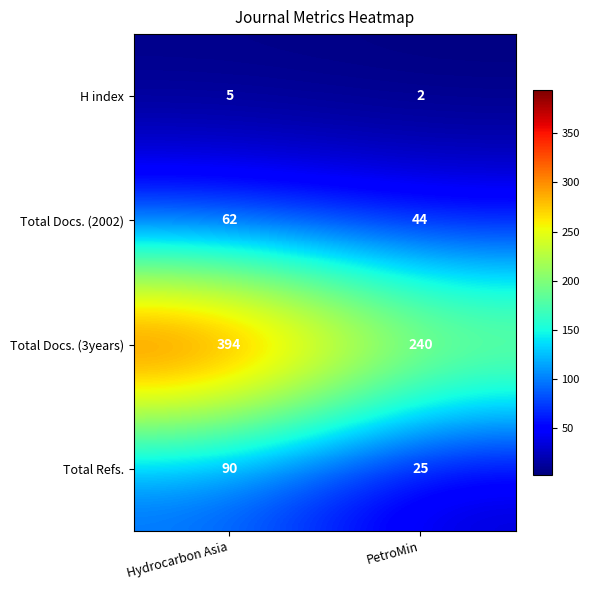

Reading left to right, extract all data points from this chart.

H index: 5	2
Total Docs. (2002): 62	44
Total Docs. (3years): 394	240
Total Refs.: 90	25